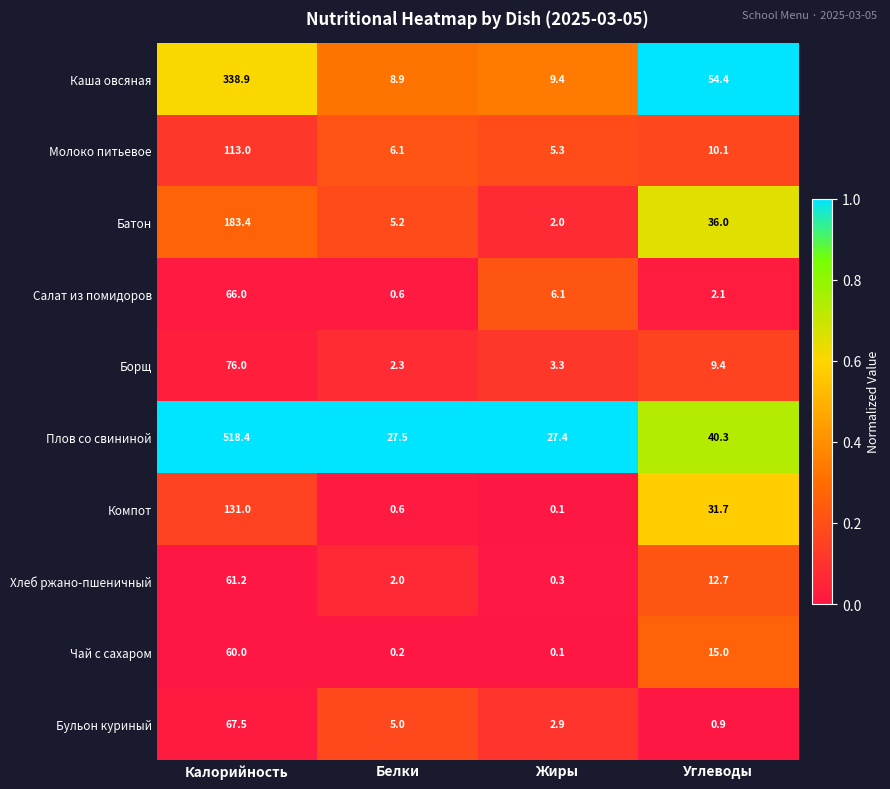

What is the sum of the Каша овсяная values at Углеводы and Калорийность?

393.3